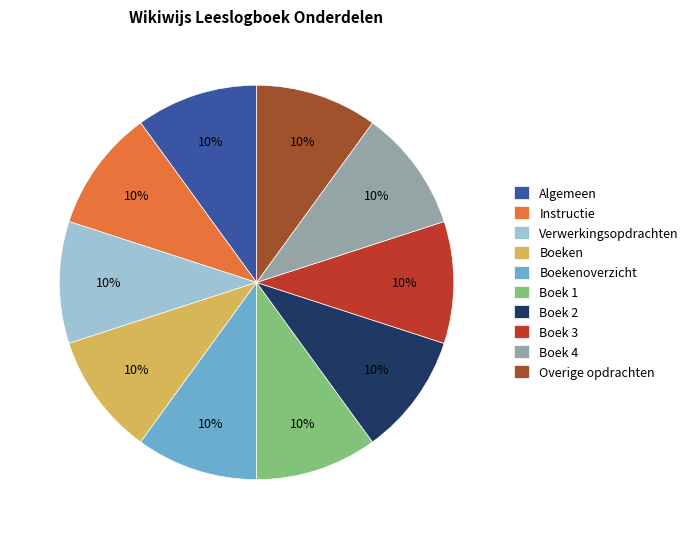

What percentage is the Boek 3 slice, to the nearest percent?

10%